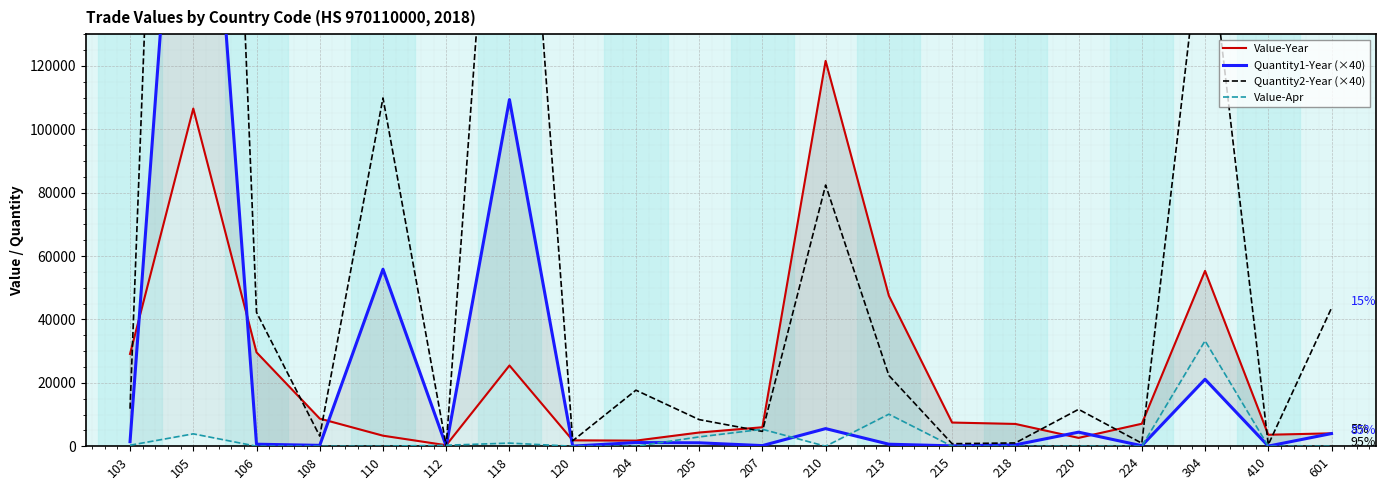

What is the sum of the Quantity1-Year (×40) values at 118 and 220?

113800